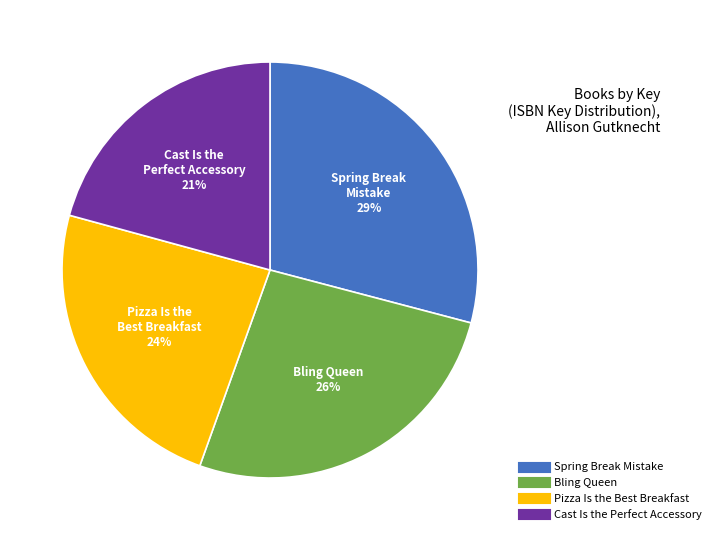

Does any single category account for the majority?

No